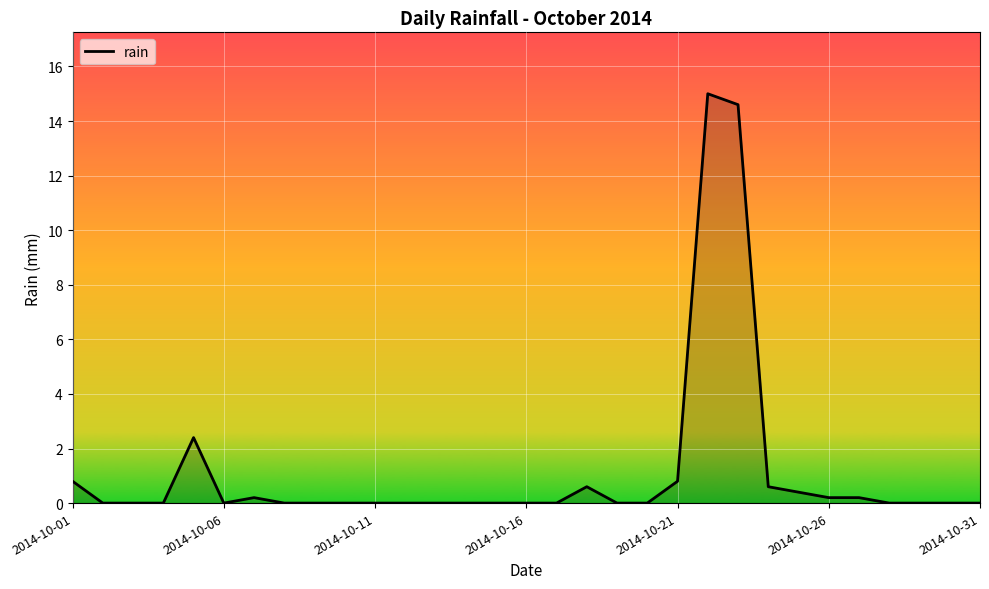

What is the maximum value shown in the chart?

15.0